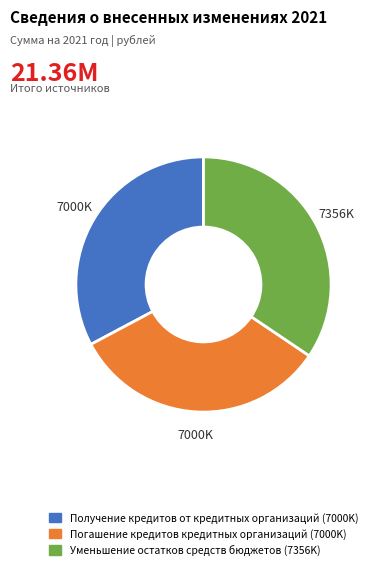

Do Уменьшение остатков средств бюджетов and Погашение кредитов кредитных организаций together represent more than half of the pie?

Yes